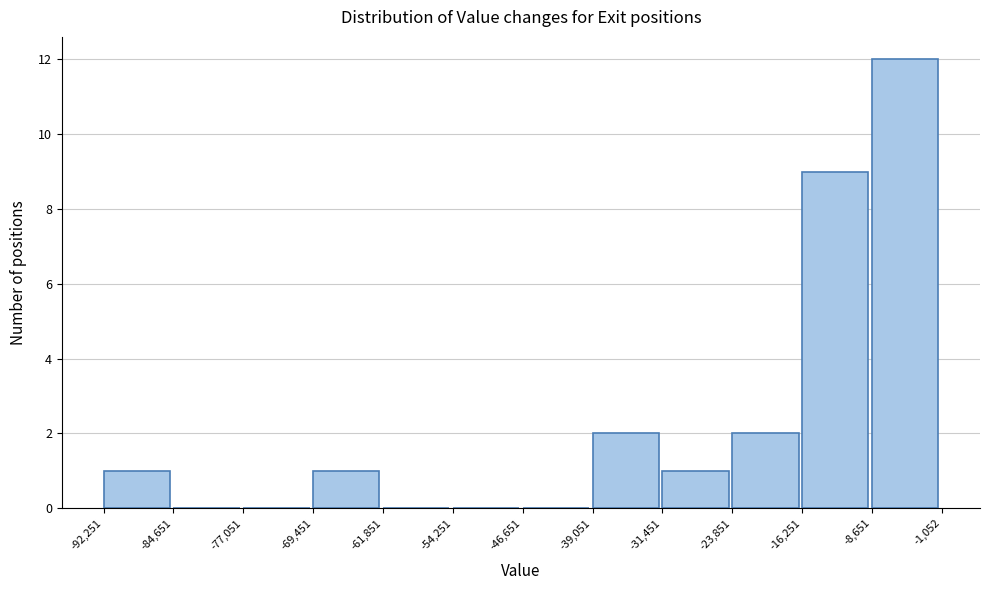

Reading left to right, transcribe this chart: for each bar, give the range it covers on the x-axis and its height. The values are not printed on the chart, so give them approximately, as read against the axis.

-92,251 to -84,651: 1
-84,651 to -77,051: 0
-77,051 to -69,451: 0
-69,451 to -61,851: 1
-61,851 to -54,251: 0
-54,251 to -46,651: 0
-46,651 to -39,051: 0
-39,051 to -31,451: 2
-31,451 to -23,851: 1
-23,851 to -16,251: 2
-16,251 to -8,651: 9
-8,651 to -1,052: 12